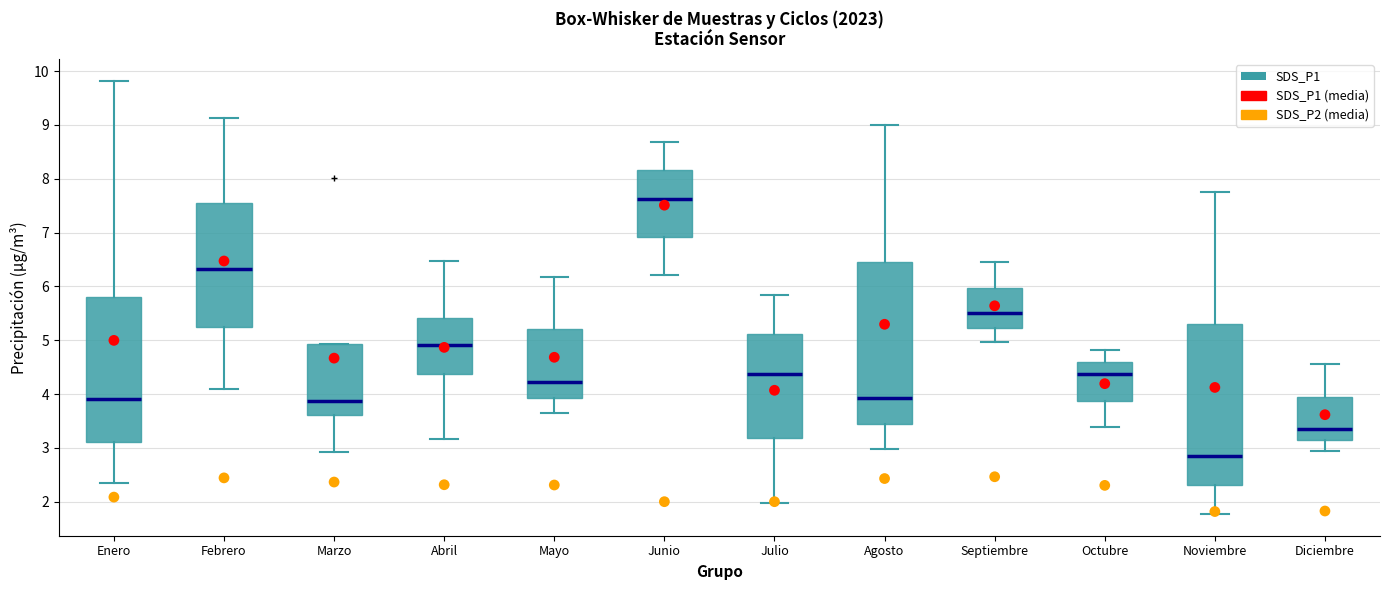

Where does the median line of the box for Junio sit on the y-axis? The values are not printed on the chart, so give them approximately, as read against the axis.

7.6